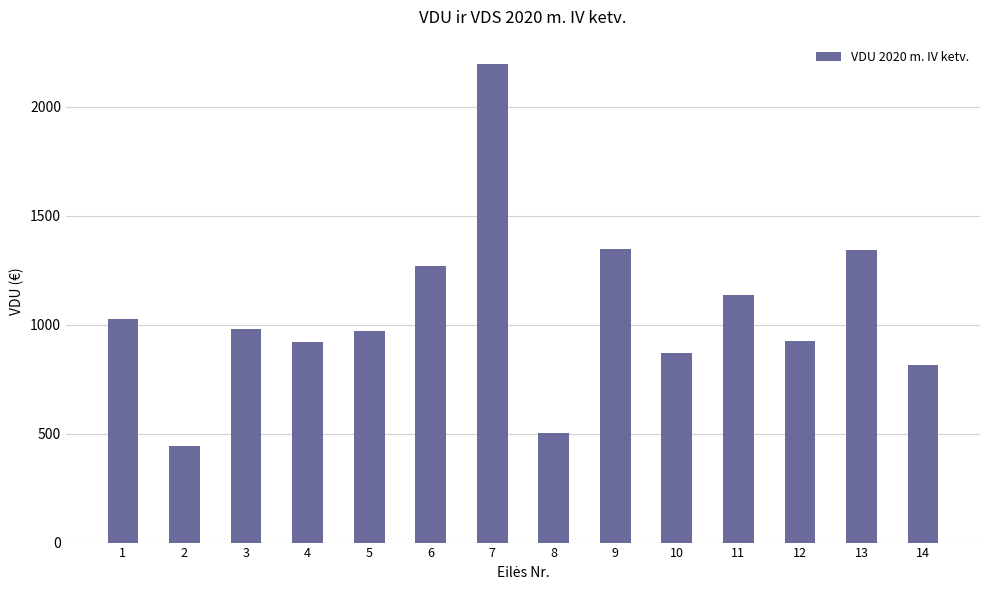

What is the approximate value at 4?

921.9